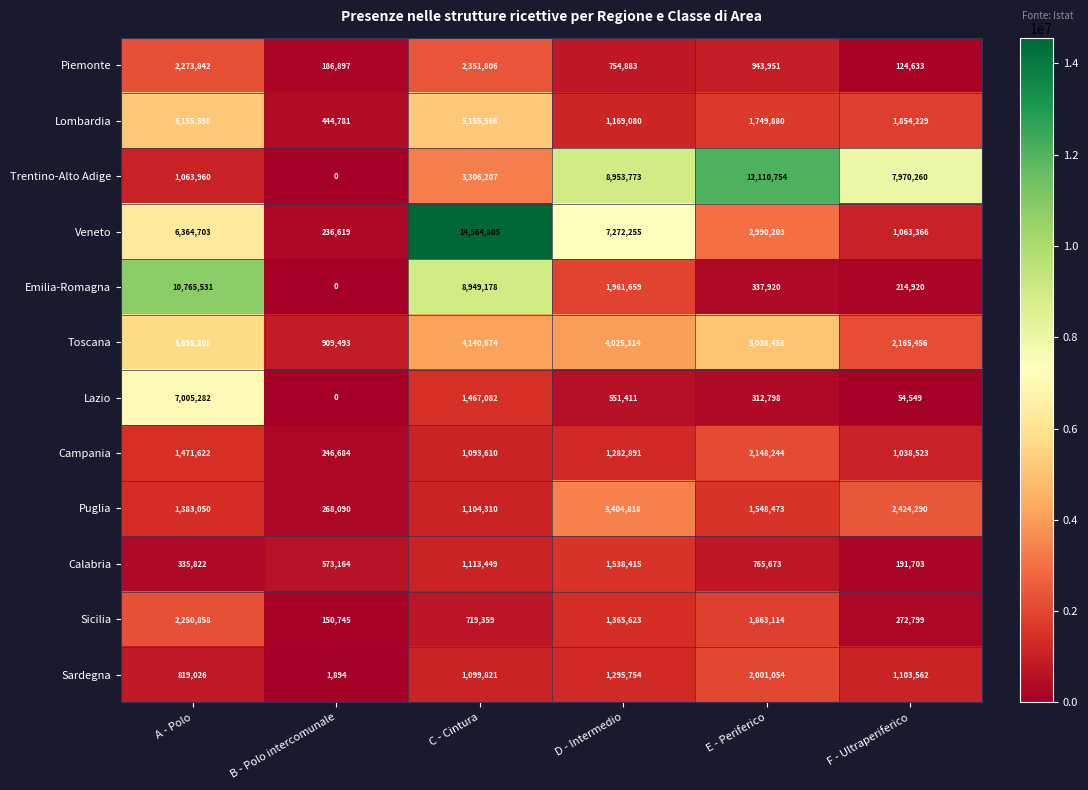

What is the minimum value for Toscana?

909493